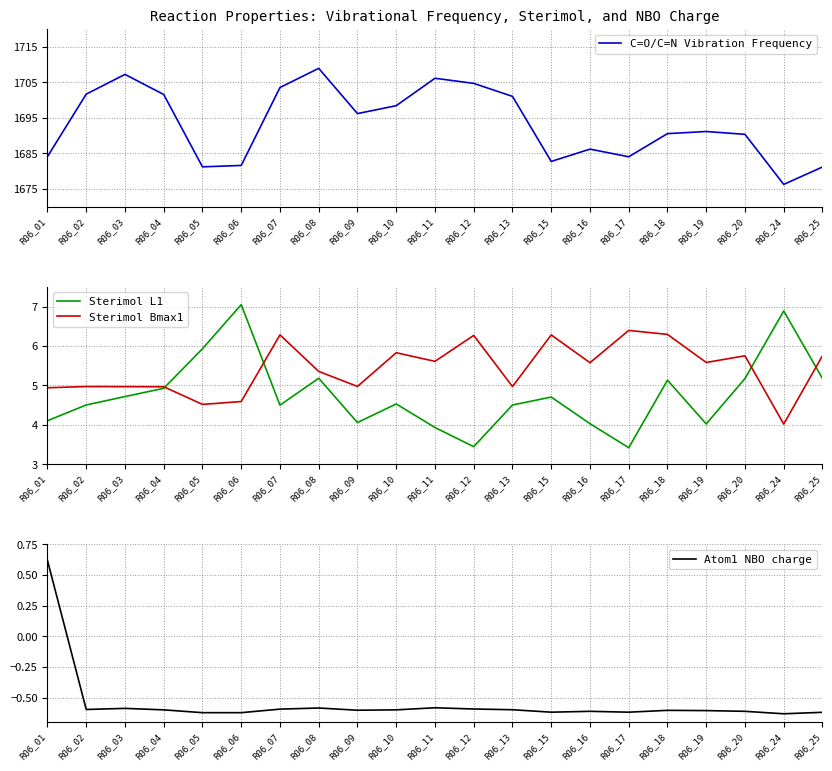

How many lines are shown in the chart?

4